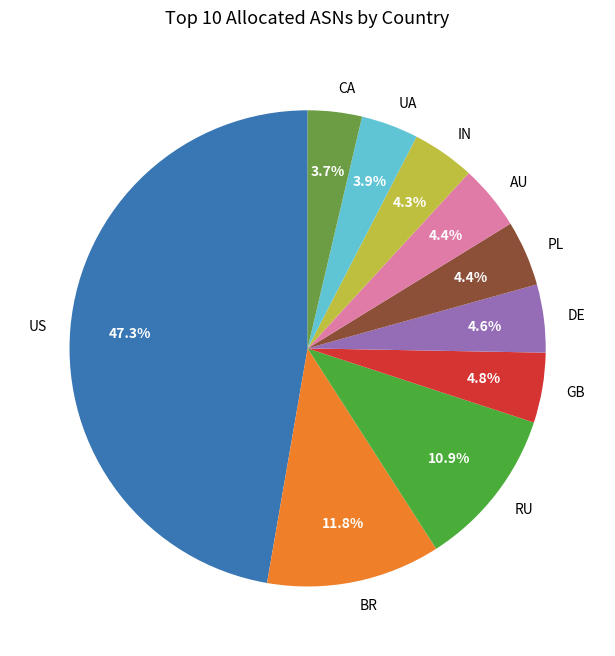

Which category has the biggest portion of the pie?

US